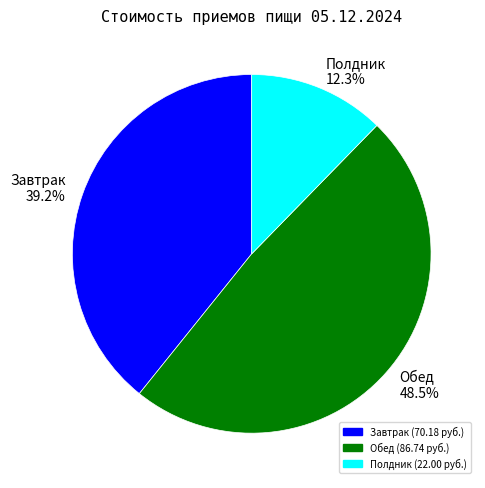

Count the number of slices in the pie.

3